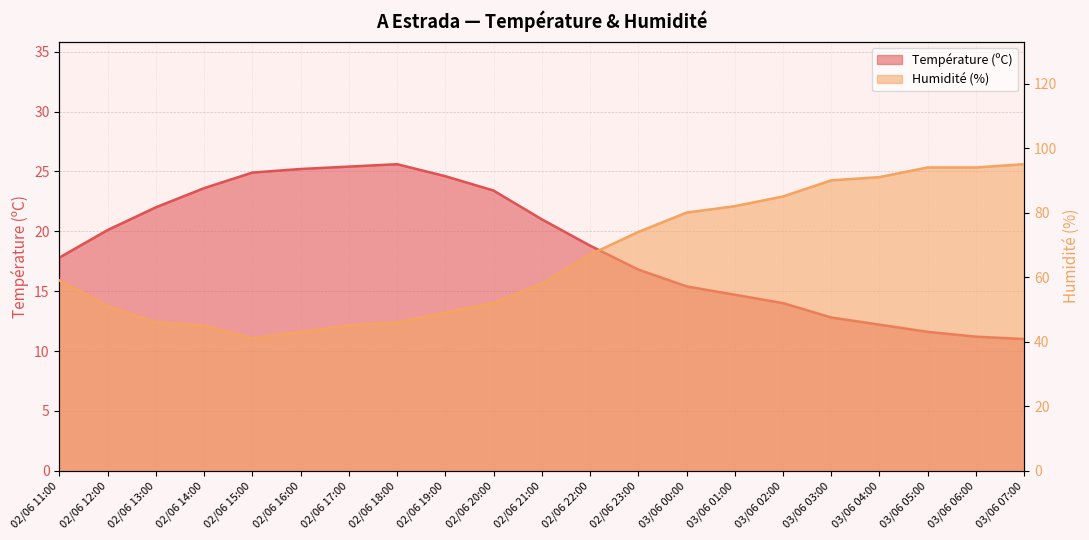

Where is the first local maximum for Température (ºC)?

02/06 18:00